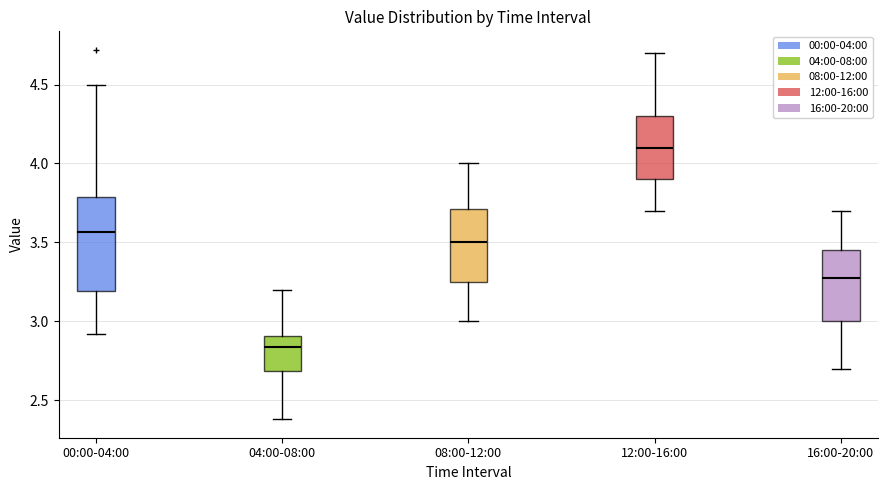

Where is the upper edge of the box for 16:00-20:00 on the y-axis? The values are not printed on the chart, so give them approximately, as read against the axis.

3.45